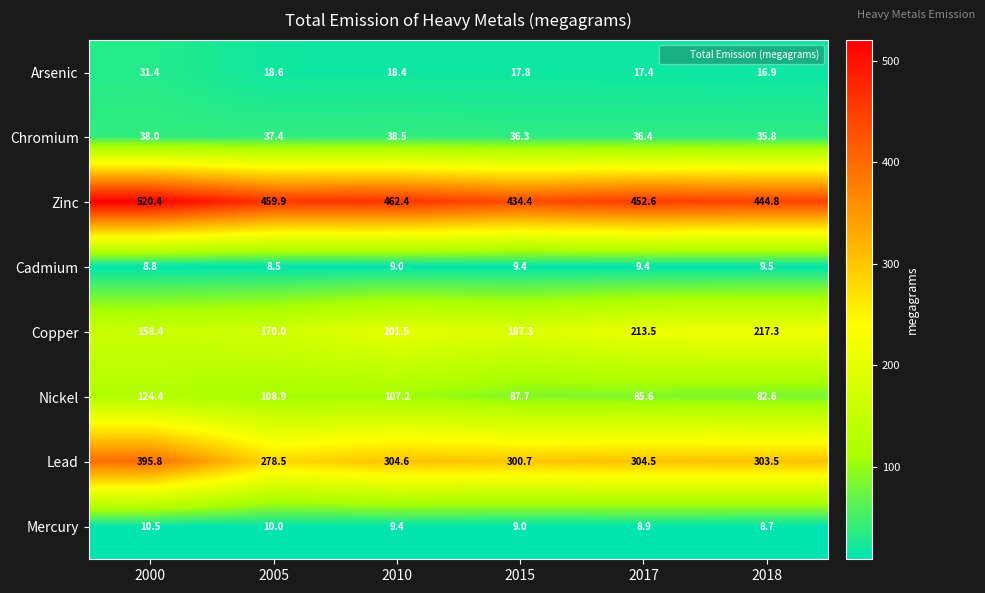

List the series in order of their peak value, highest first.

Zinc, Lead, Copper, Nickel, Chromium, Arsenic, Mercury, Cadmium